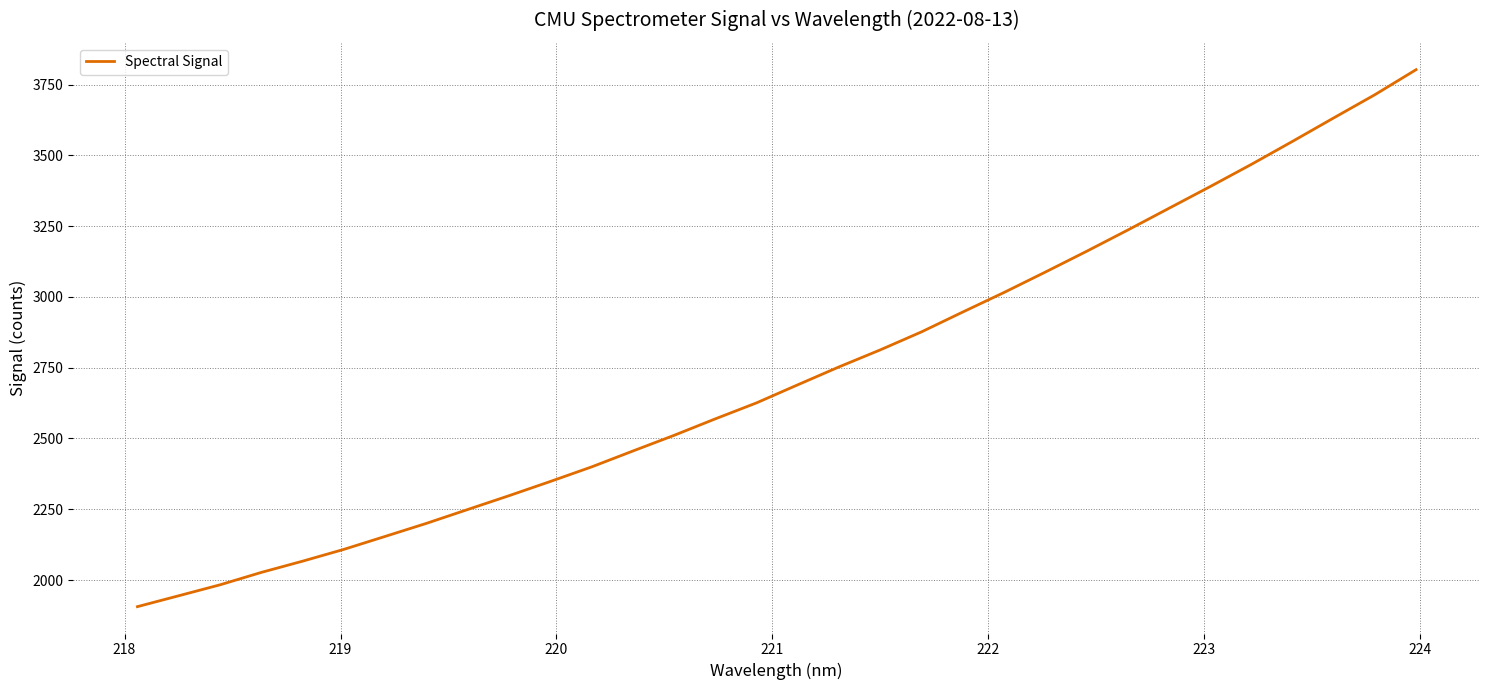

What is the greatest value displayed?

3802.7